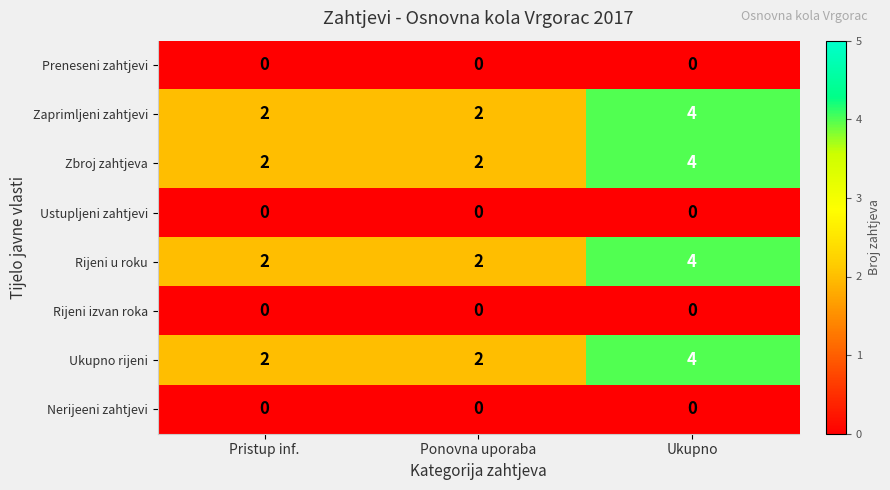

At which category is the sum across all series the highest?

Ukupno